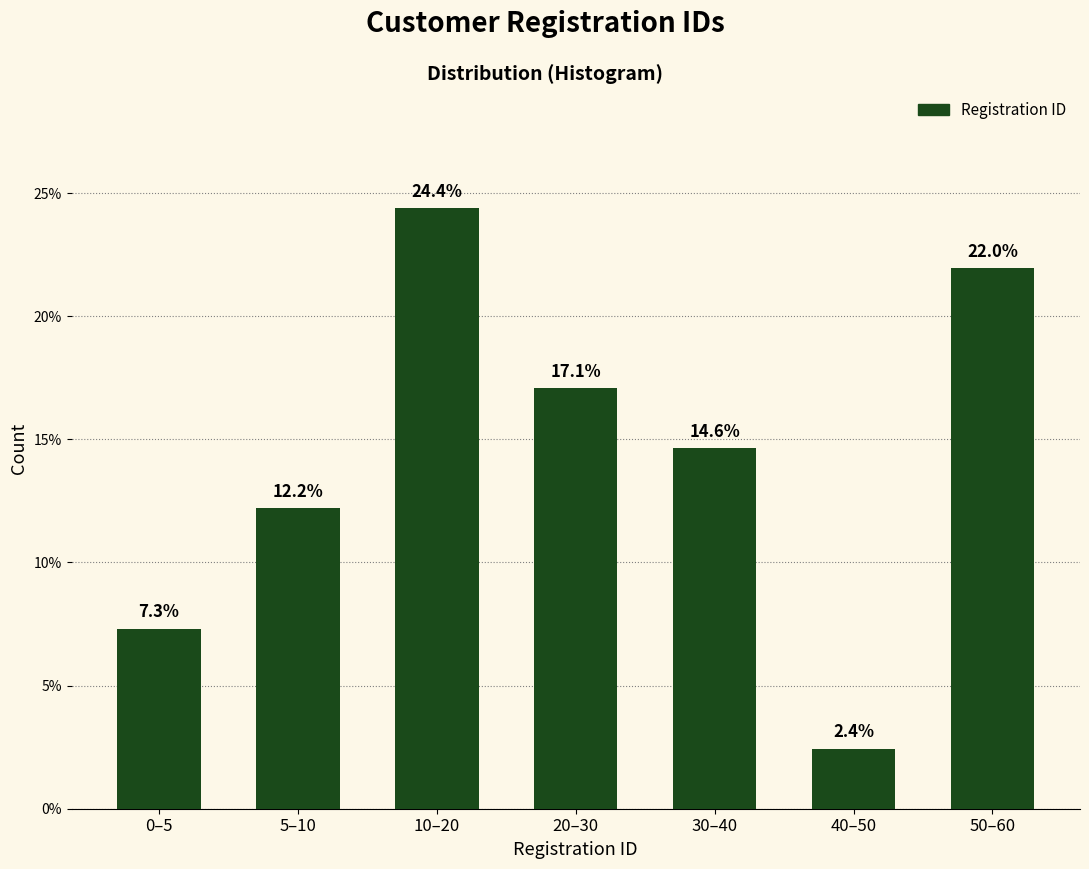

Reading left to right, extract all data points from this chart.

7.3	12.2	24.4	17.1	14.6	2.4	22.0